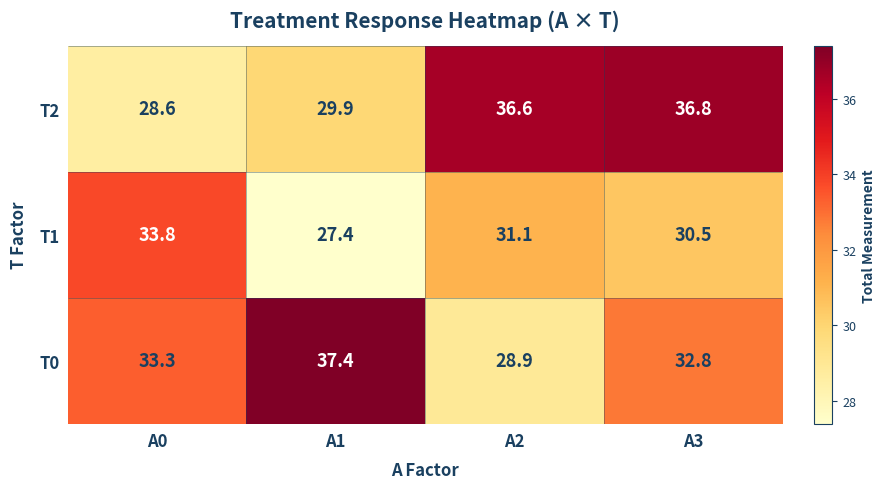

Is it true that T0 equals 18.7 at A3?

False